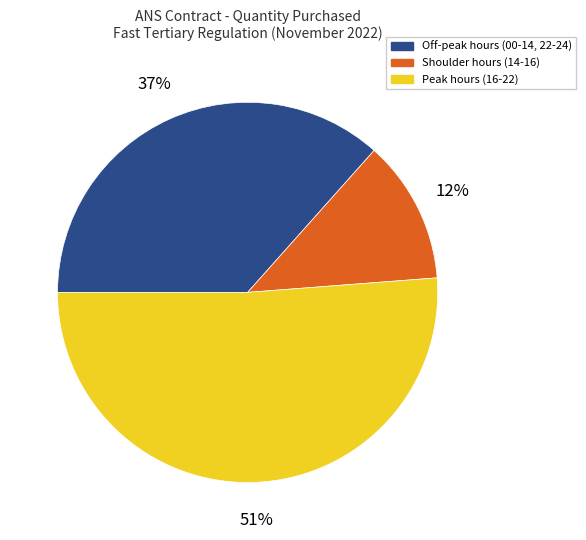

Does any single category account for the majority?

Yes